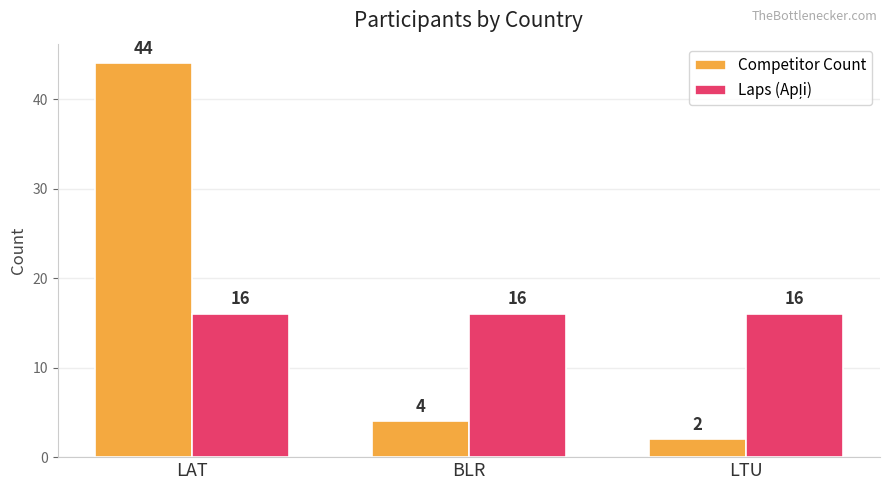

How many bars are there in each group?

2